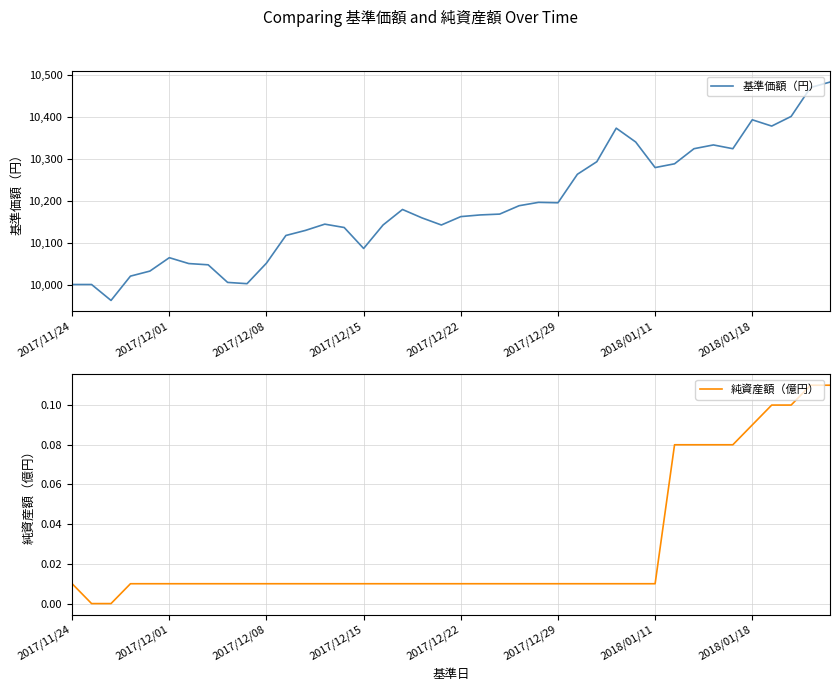

What value does the 基準価額（円） series have at 17?

10179.0